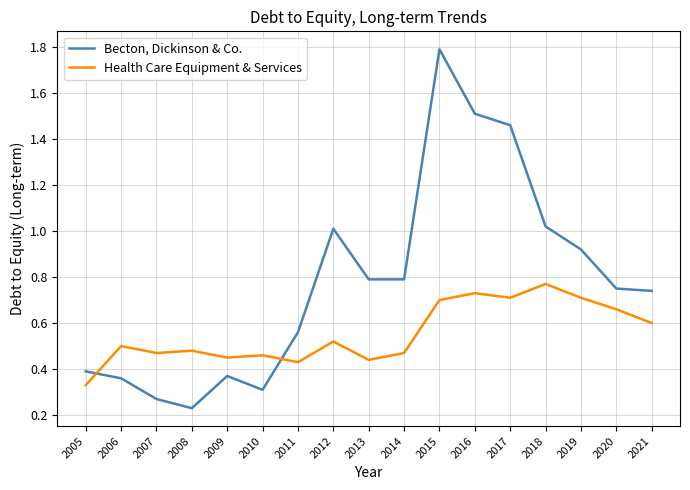

Which series has the largest total across all categories?

Becton, Dickinson & Co.